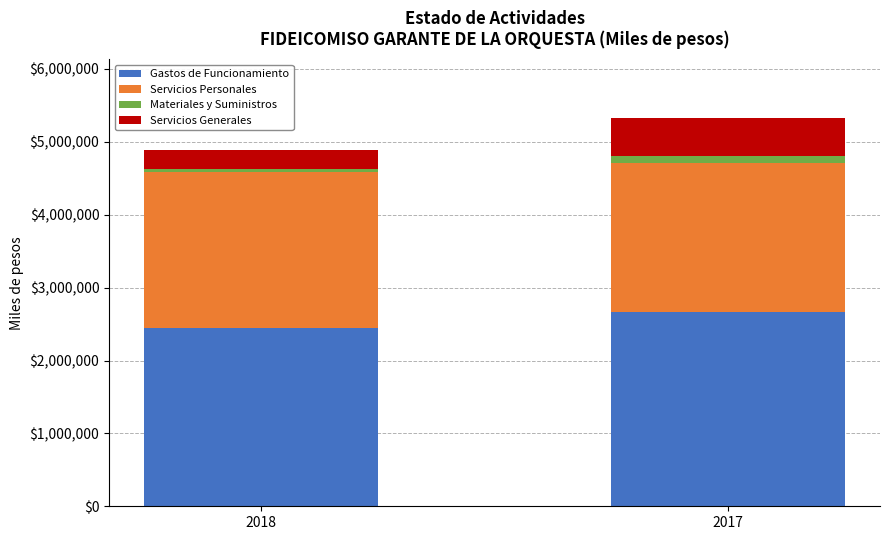

What is the minimum value for Gastos de Funcionamiento?

2444732